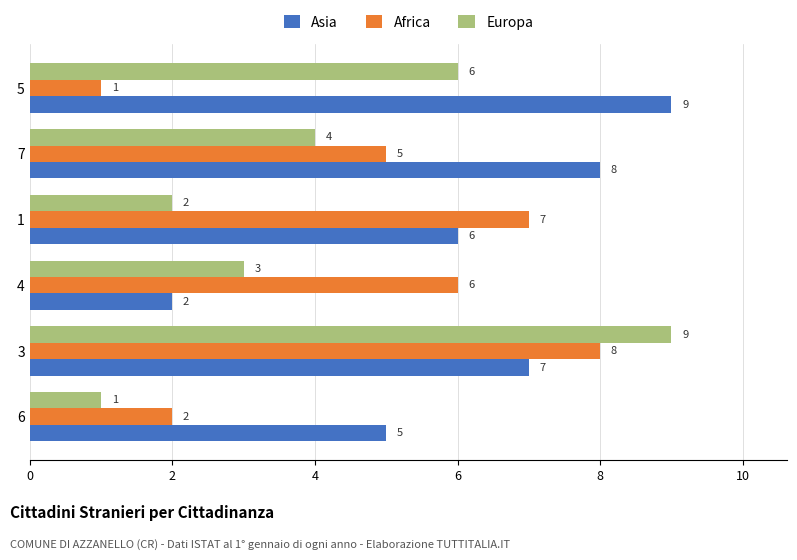

How many Europa values are between 2 and 6?

4